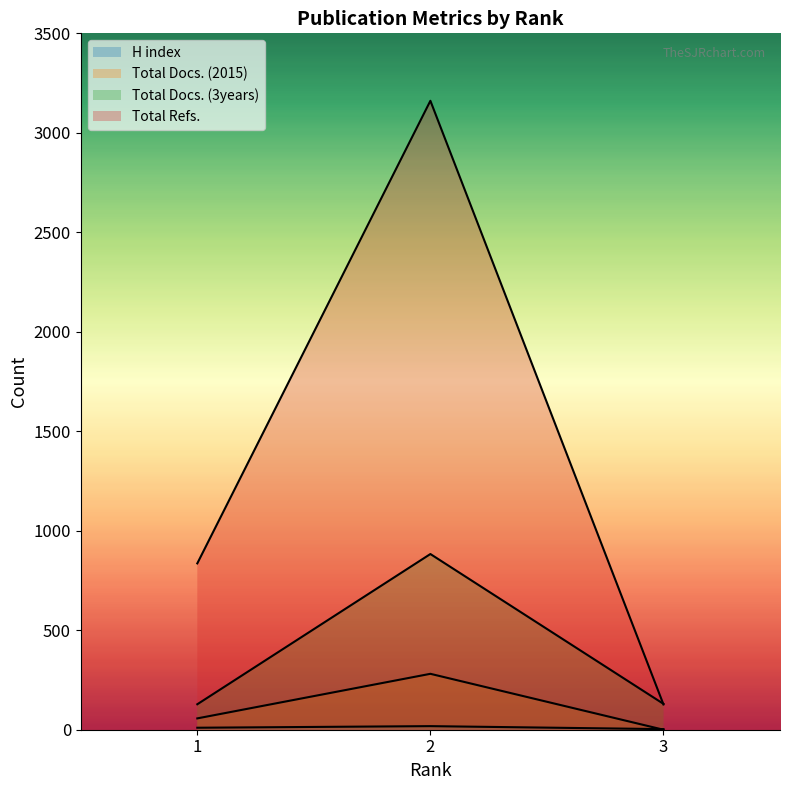

Is the value of Total Docs. (2015) at 1 greater than the value of Total Docs. (3years) at 3?

No